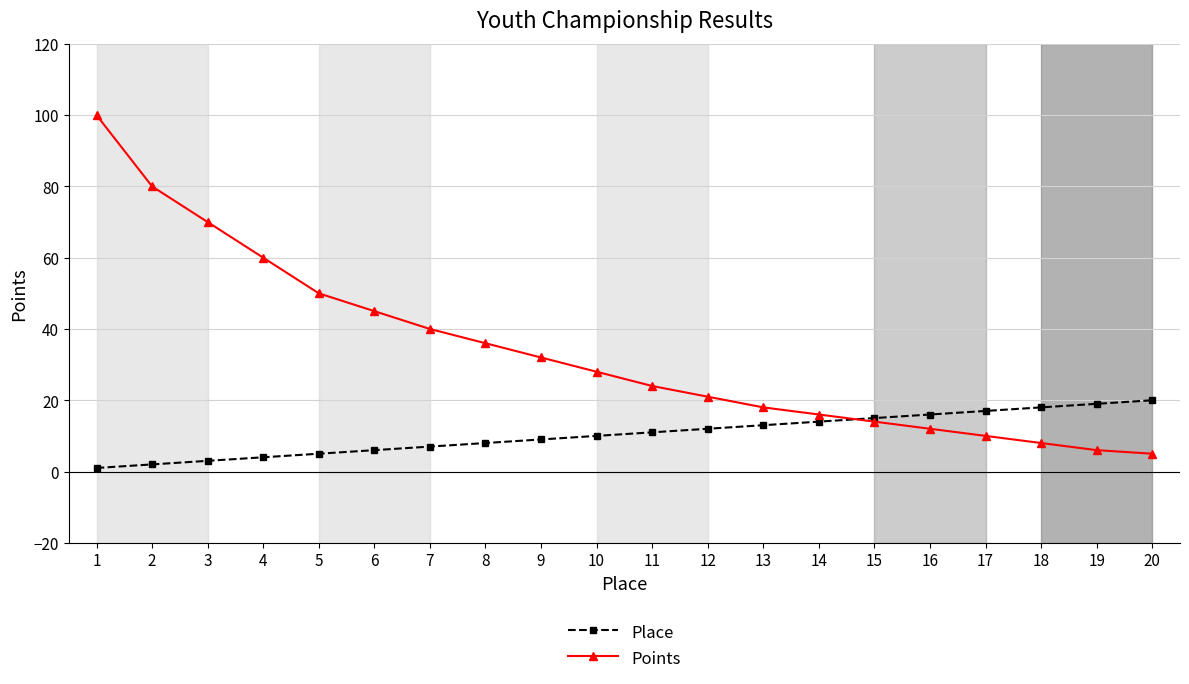

How many times do Points and Place cross each other?

1